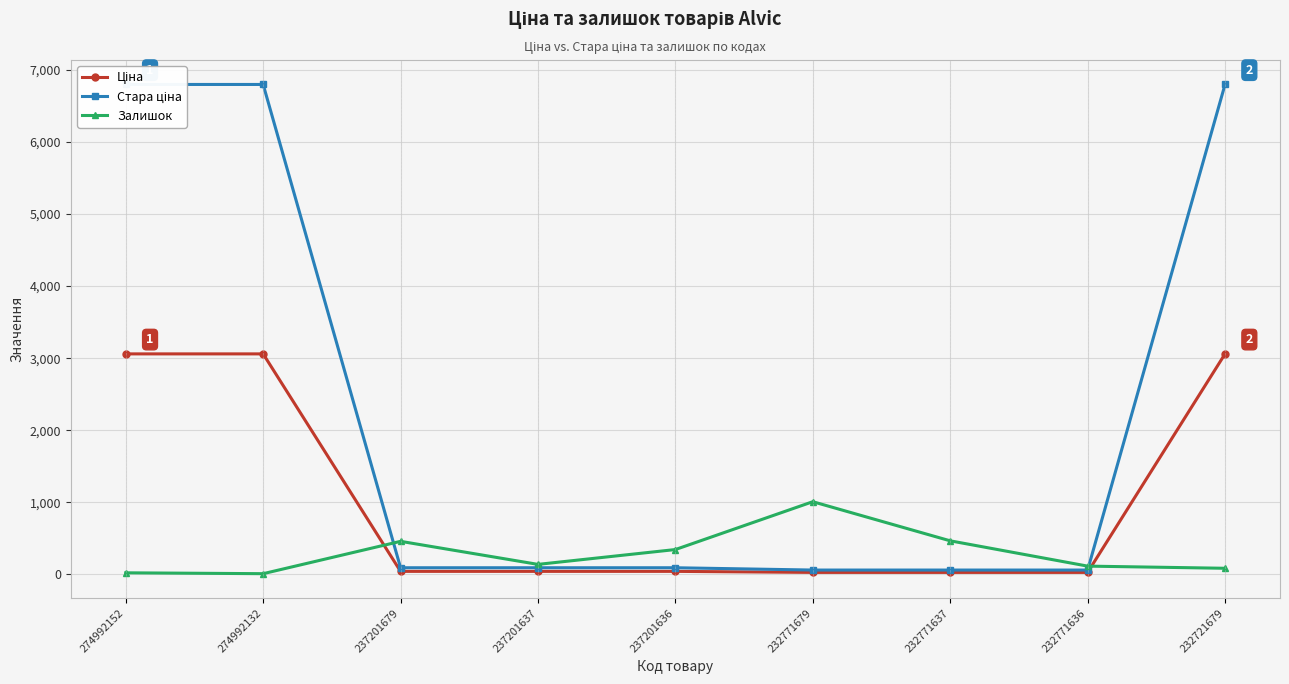

Reading left to right, list all the values displayed in this chart.

Ціна: 274992152=3059.7	274992132=3059.7	237201679=41.1	237201637=41.1	237201636=41.1	232771679=26.7	232771637=26.7	232771636=26.7	232721679=3059.7
Стара ціна: 274992152=6799.2	274992132=6799.2	237201679=91.3	237201637=91.3	237201636=91.3	232771679=59.4	232771637=59.4	232771636=59.4	232721679=6799.2
Залишок: 274992152=21.0	274992132=9.0	237201679=458.0	237201637=138.0	237201636=344.0	232771679=1008.0	232771637=465.0	232771636=114.0	232721679=84.0